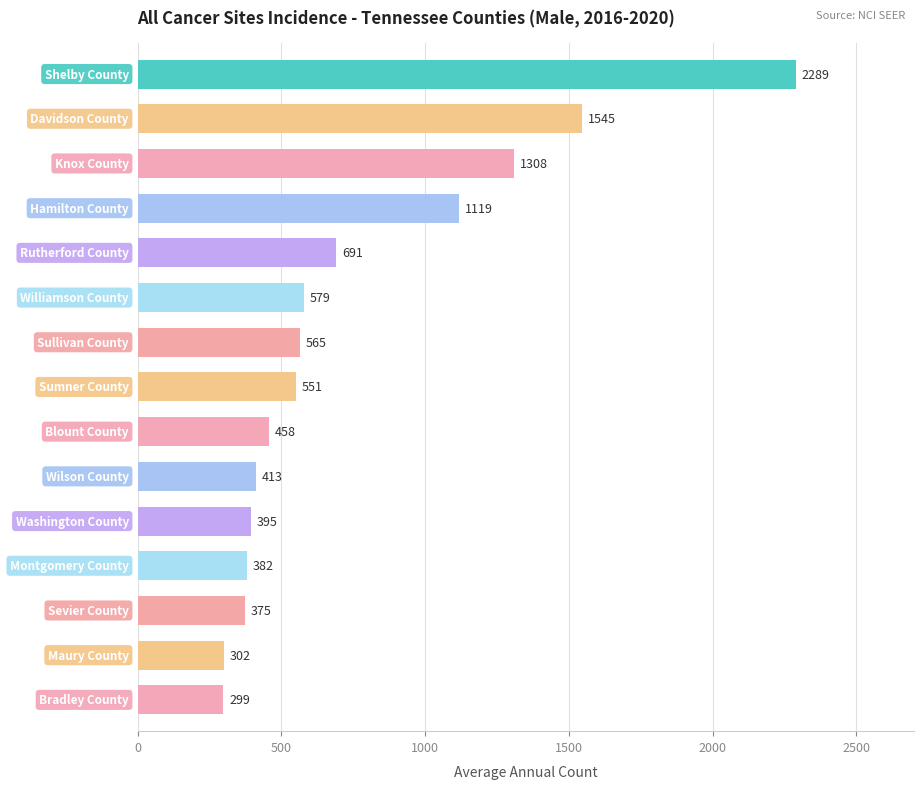

What is the difference between the maximum and minimum values?

1990